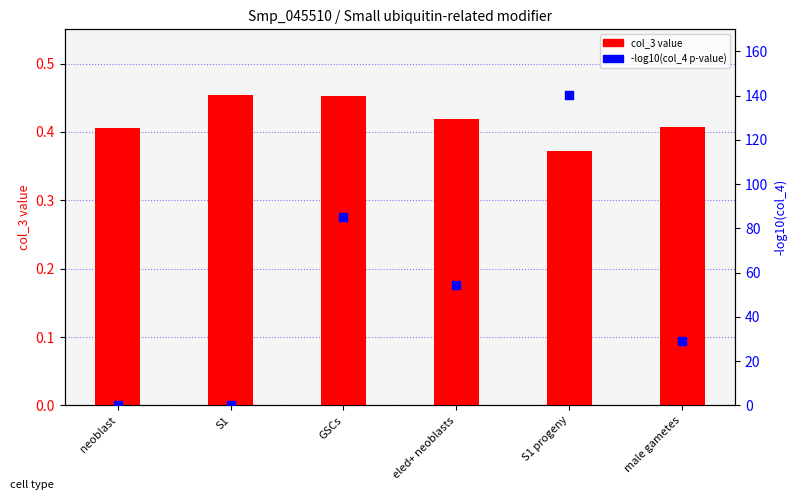

What is the total value across all series at neoblast?

0.4